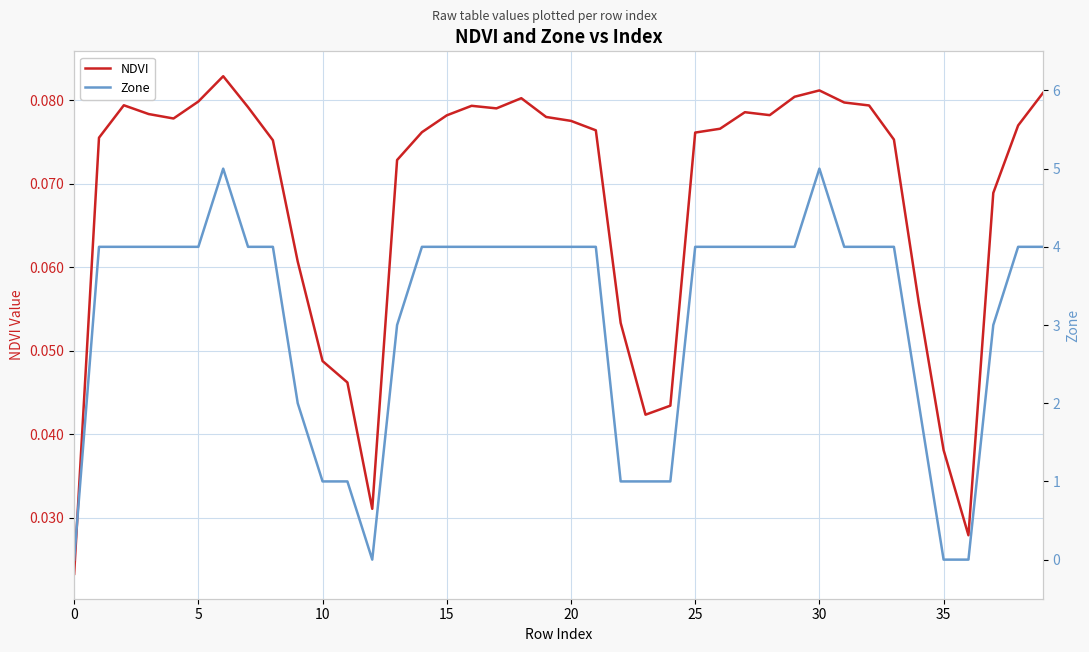

What are all the series names shown in the legend?

NDVI, Zone